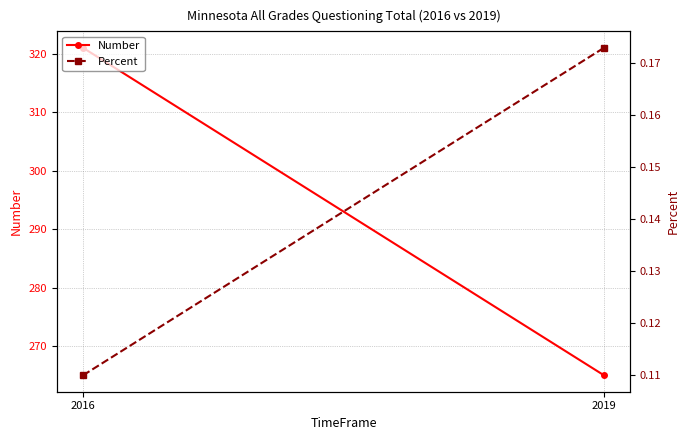

Count the Number values in the range 265 to 321.

2